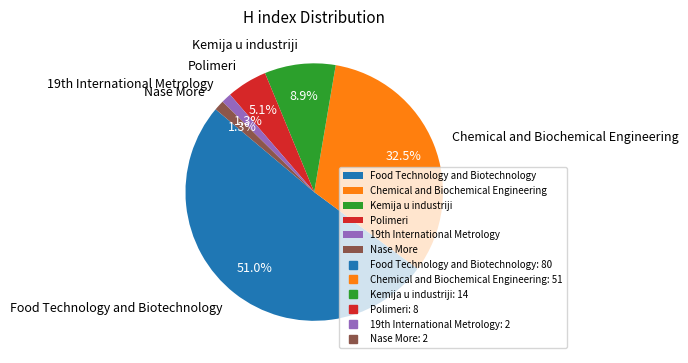

Does Kemija u industriji account for over 50% of the chart?

No